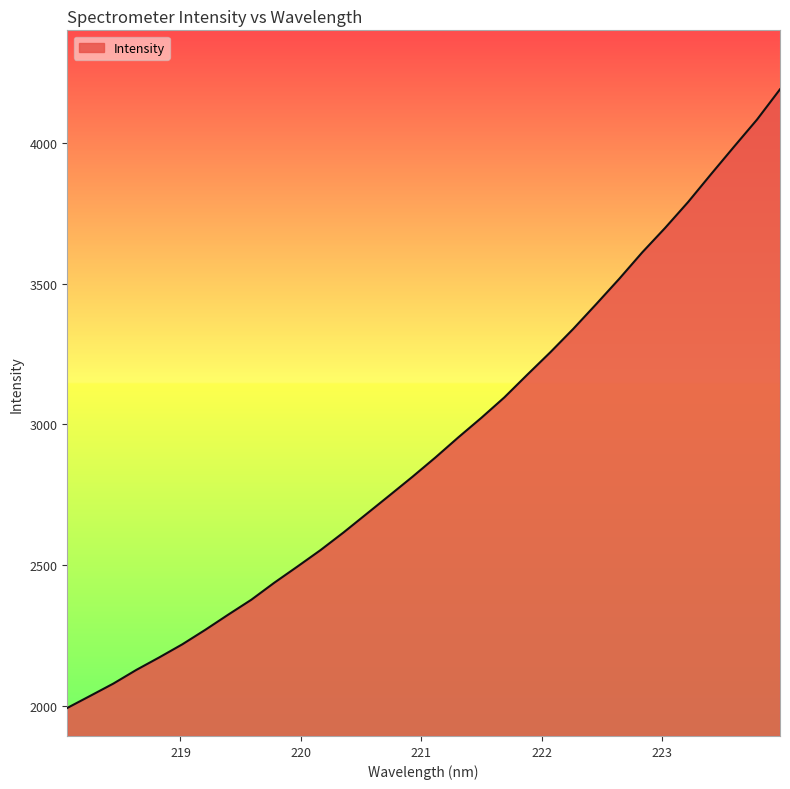

What is the greatest value displayed?

4190.3